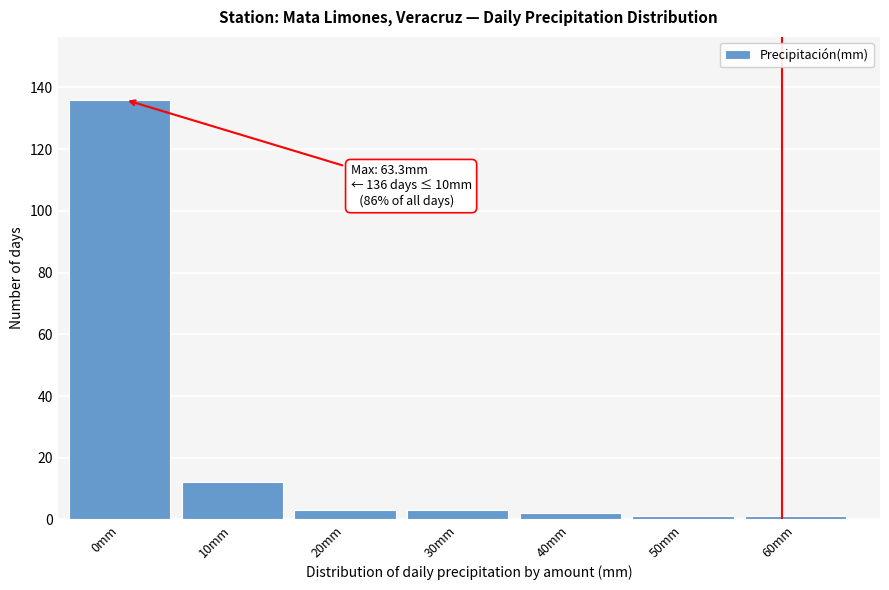

Reading left to right, extract all data points from this chart.

0mm=136	10mm=12	20mm=3	30mm=3	40mm=2	50mm=1	60mm=1